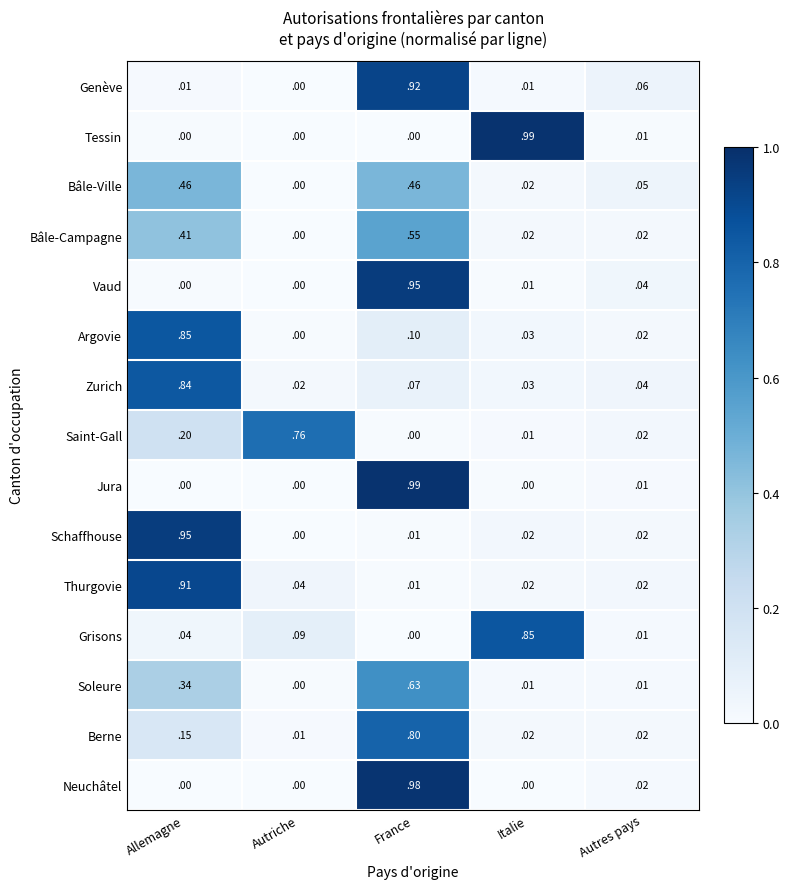

At which category is the sum across all series the highest?

France